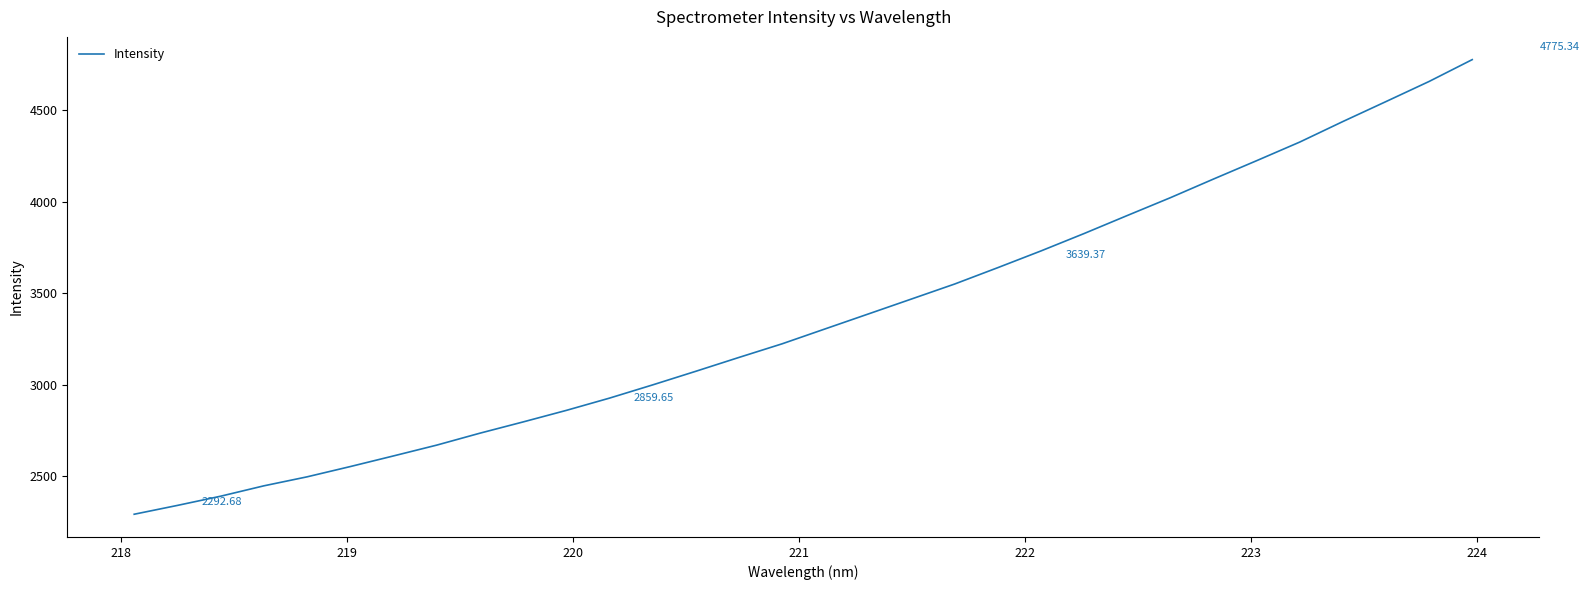

Does the chart display data point markers on the line(s)?

No